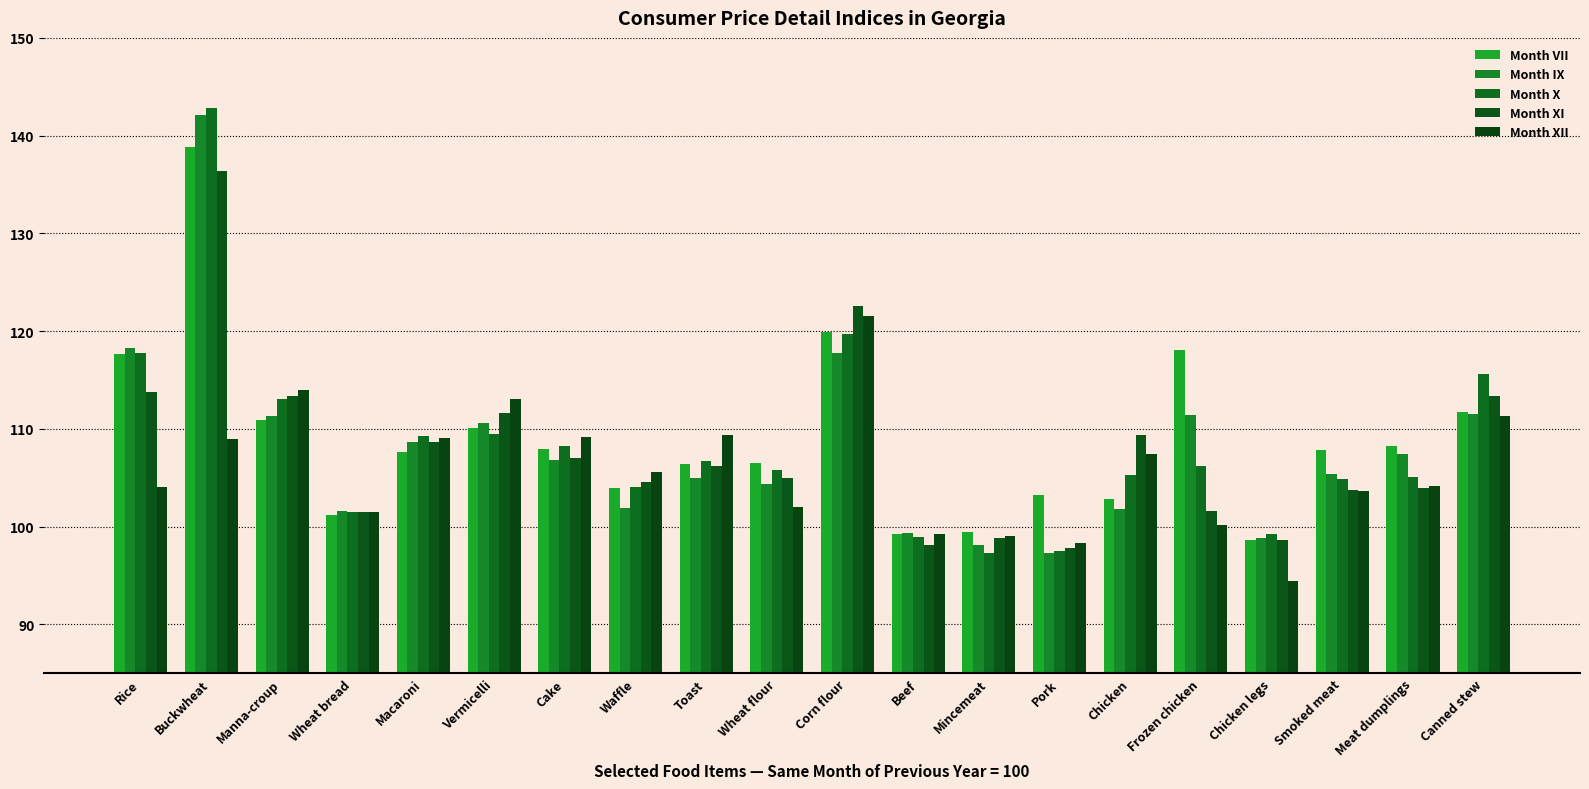

How many bars are there in each group?

5